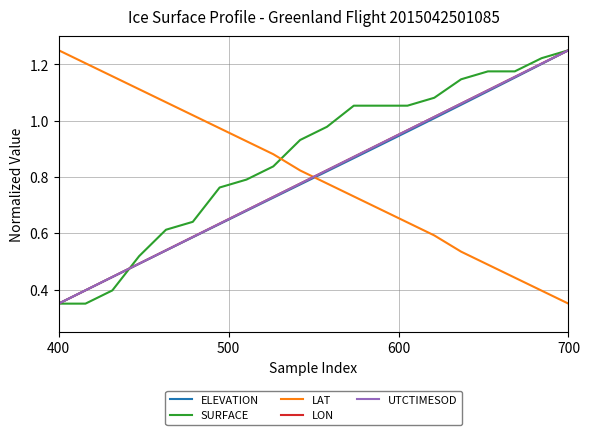

Which series has the largest total across all categories?

SURFACE